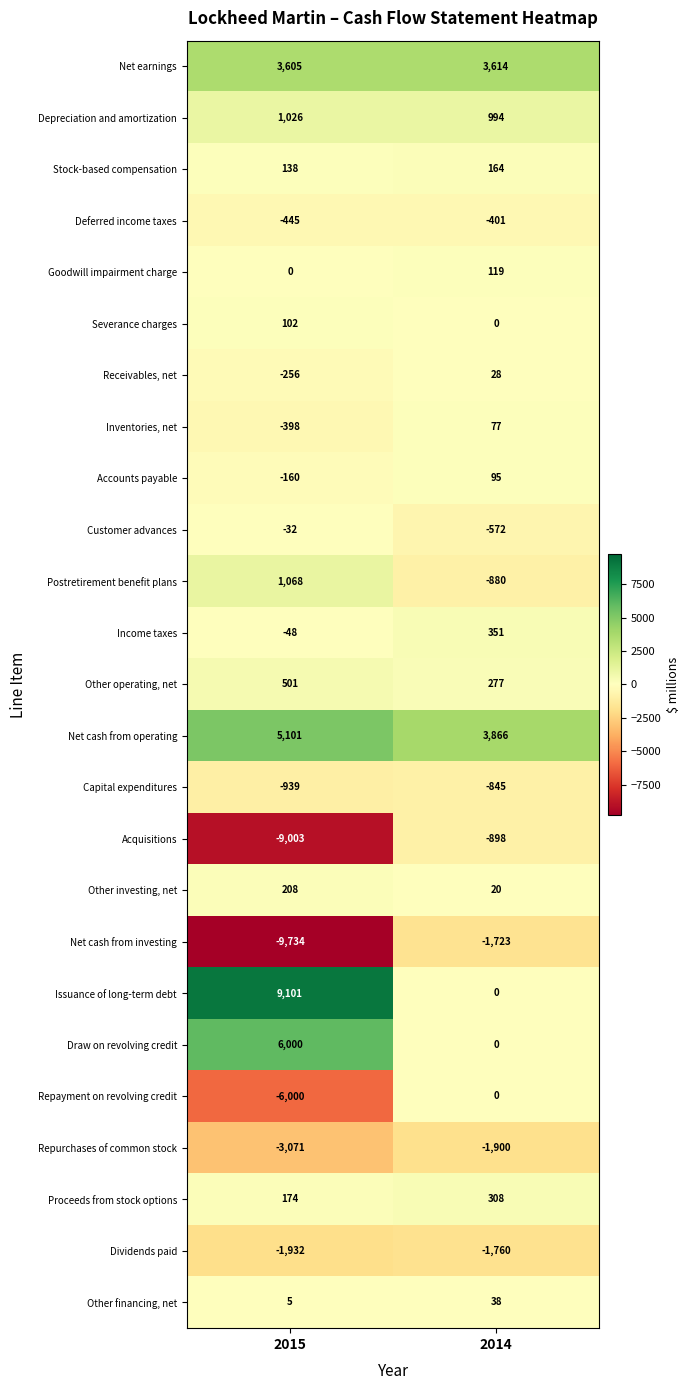

Which series changed the most between 2015 and 2014?

Issuance of long-term debt